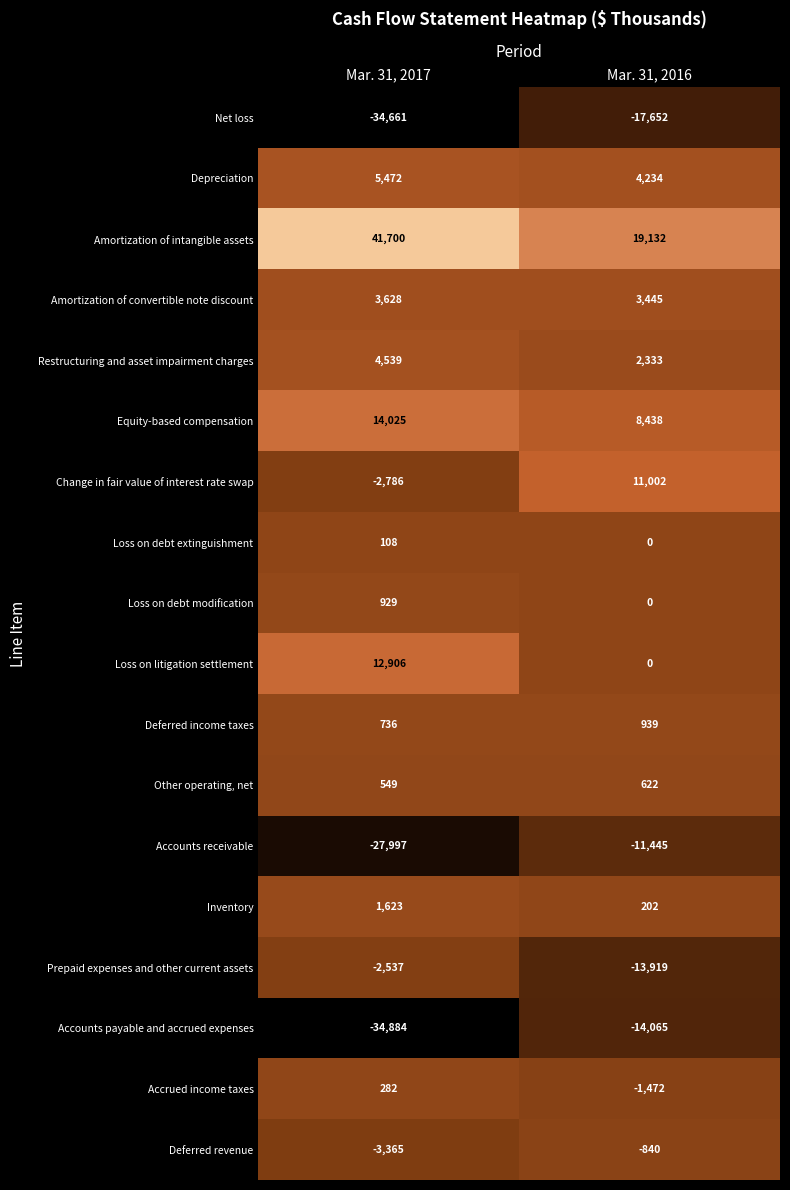

At Mar. 31, 2017, list the series in order from largest to smallest.

Amortization of intangible assets, Equity-based compensation, Loss on litigation settlement, Depreciation, Restructuring and asset impairment charges, Amortization of convertible note discount, Inventory, Loss on debt modification, Deferred income taxes, Other operating, net, Accrued income taxes, Loss on debt extinguishment, Prepaid expenses and other current assets, Change in fair value of interest rate swap, Deferred revenue, Accounts receivable, Net loss, Accounts payable and accrued expenses